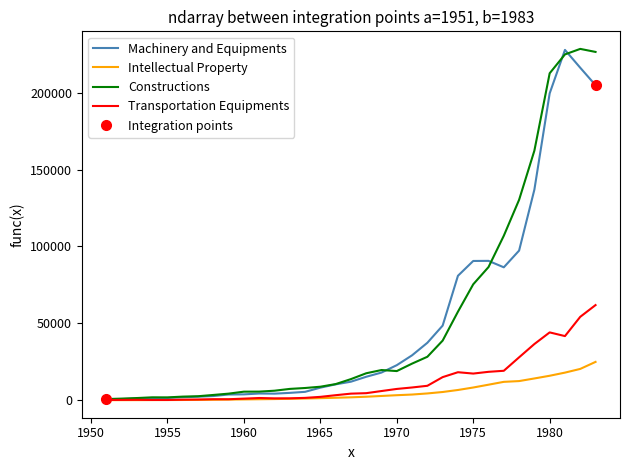

What is the highest value of the Machinery and Equipments series?

227905